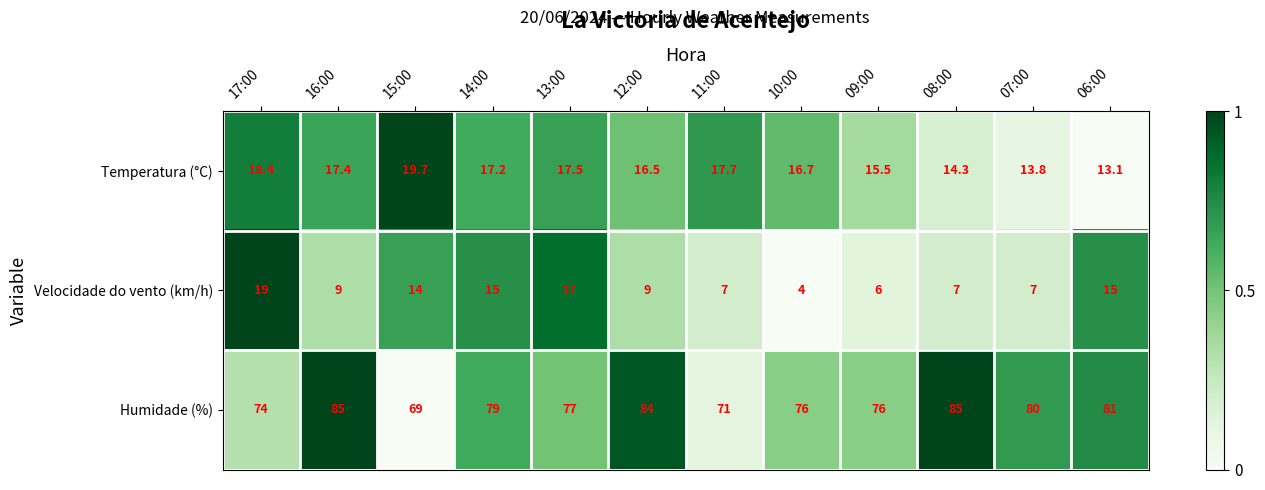

What is the total value across all series at 06:00?

109.1